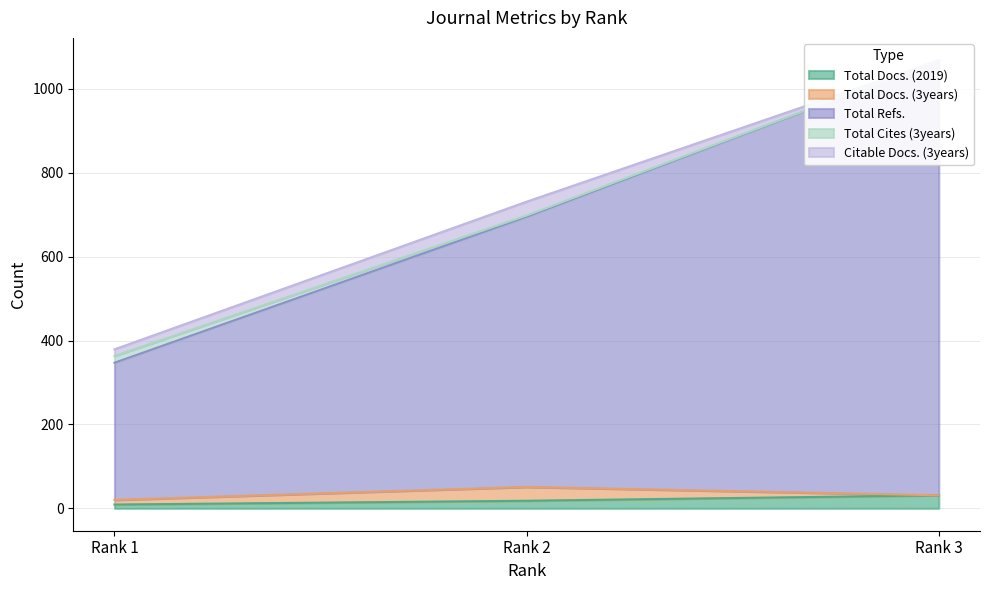

Is it true that Citable Docs. (3years) equals -17 at Rank 3?

False